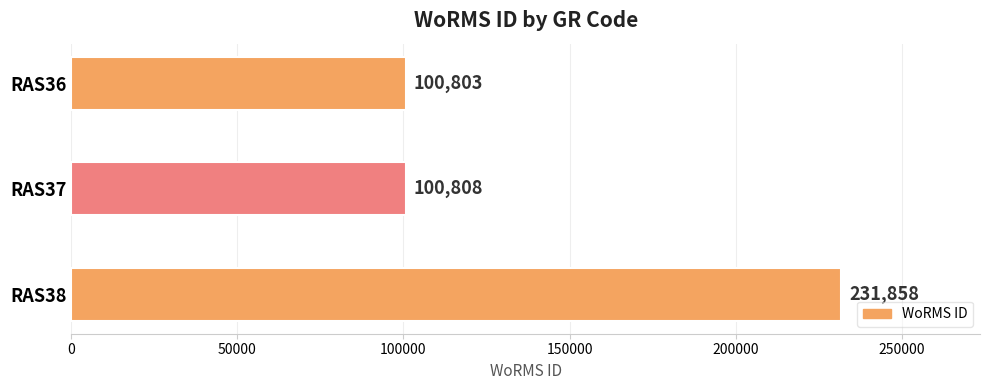

Does the chart contain any negative values?

No